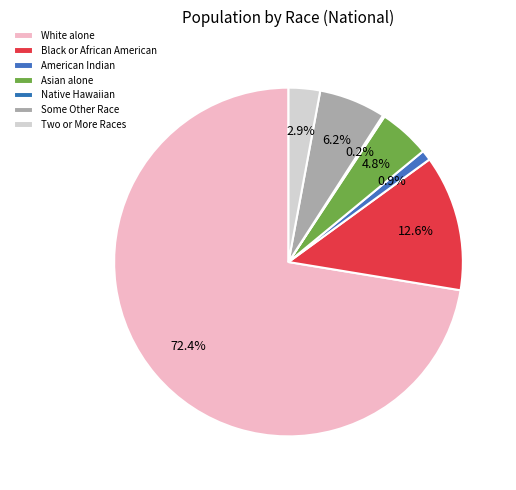

Rank the categories by value from highest to lowest.

White alone, Black or African American alone, Some Other Race alone, Asian alone, Two or More Races, American Indian and Alaska Native, Native Hawaiian and Other Pacific